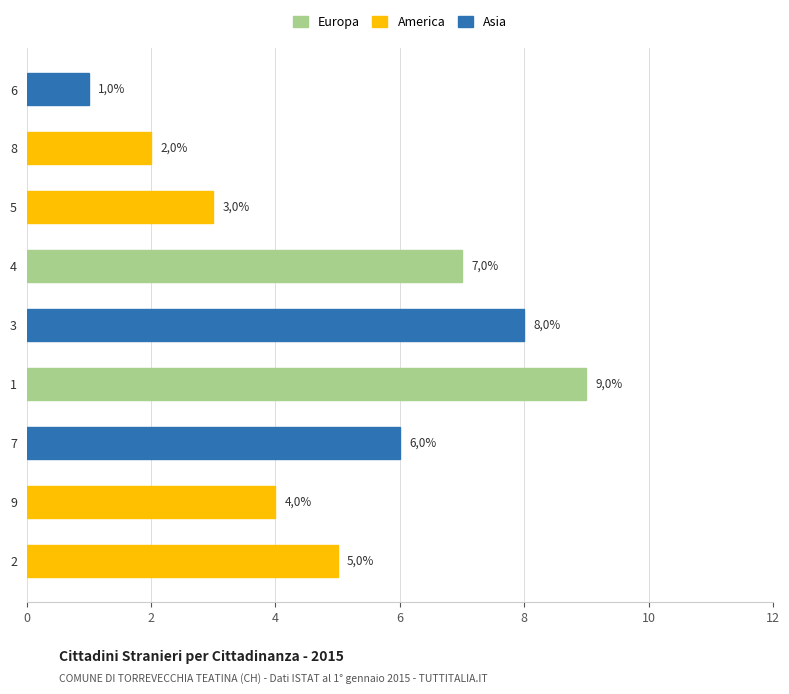

Does the chart contain any negative values?

No